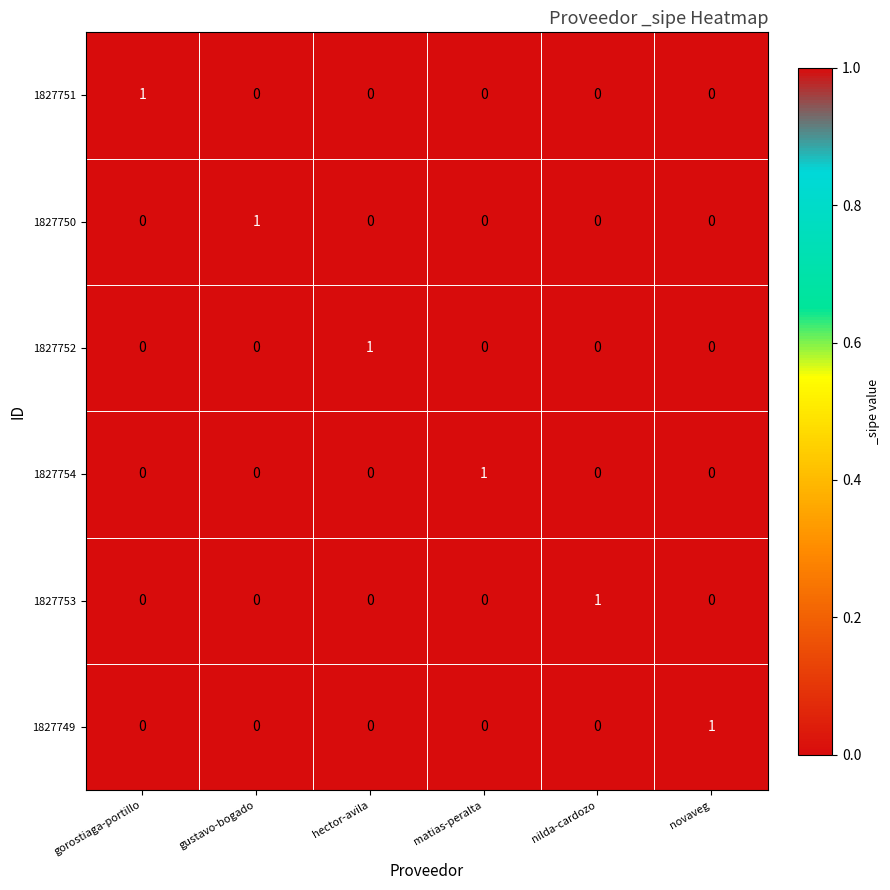

At how many categories does at least one series exceed 0?

6